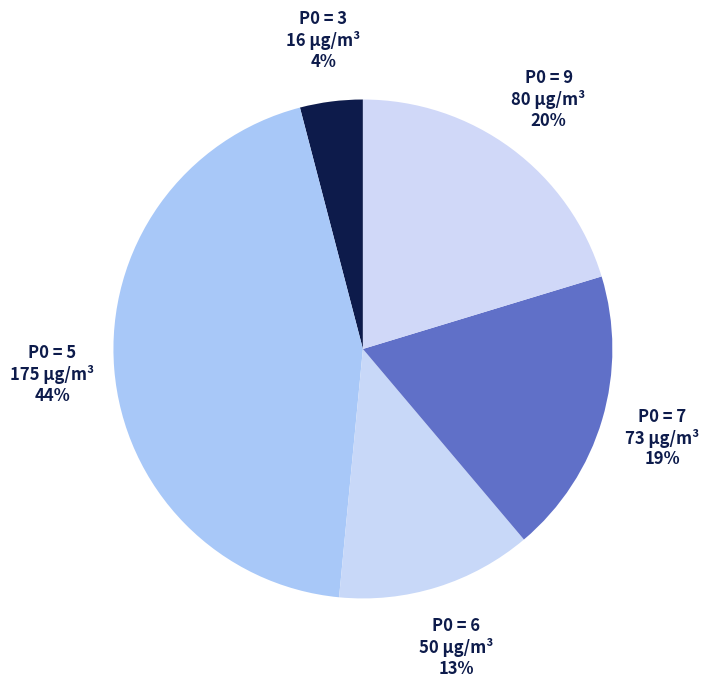

Is there any slice that represents more than half of the pie?

No